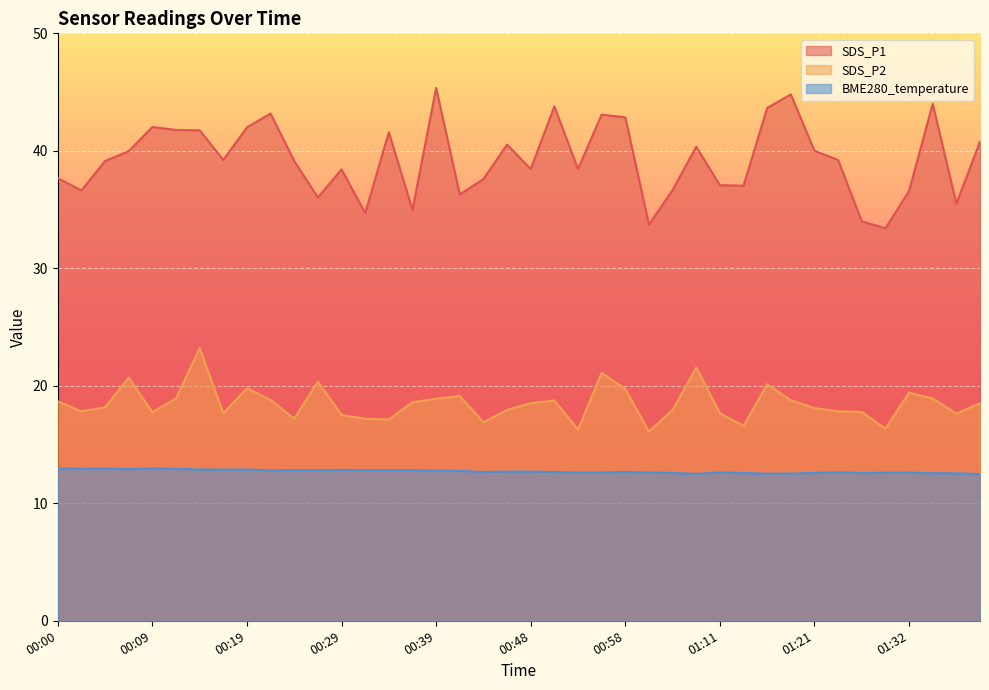

True or false: BME280_temperature and SDS_P2 intersect in this chart.

False